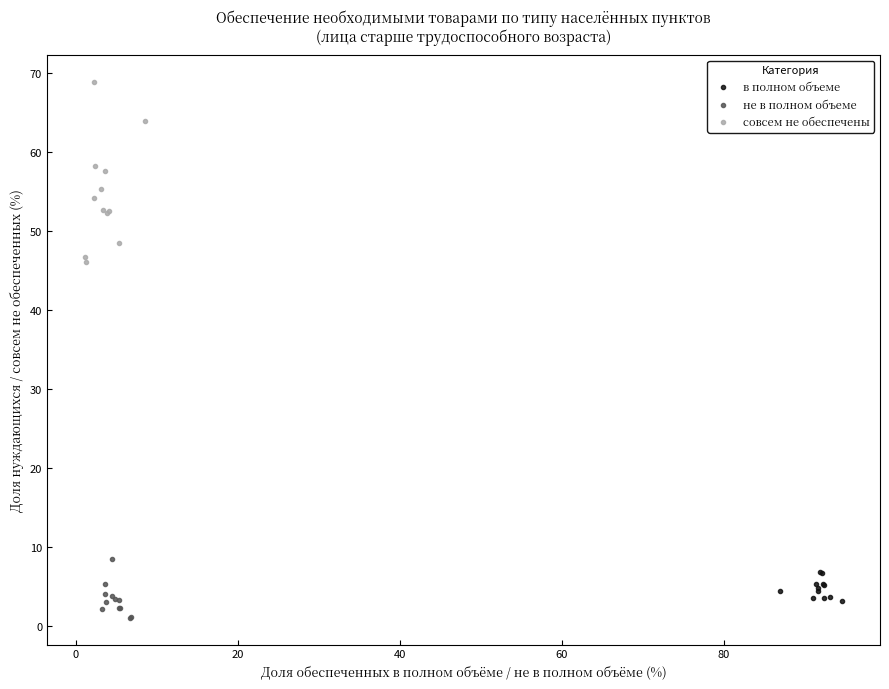

Which series reaches the maximum Y coordinate?

совсем не обеспечены